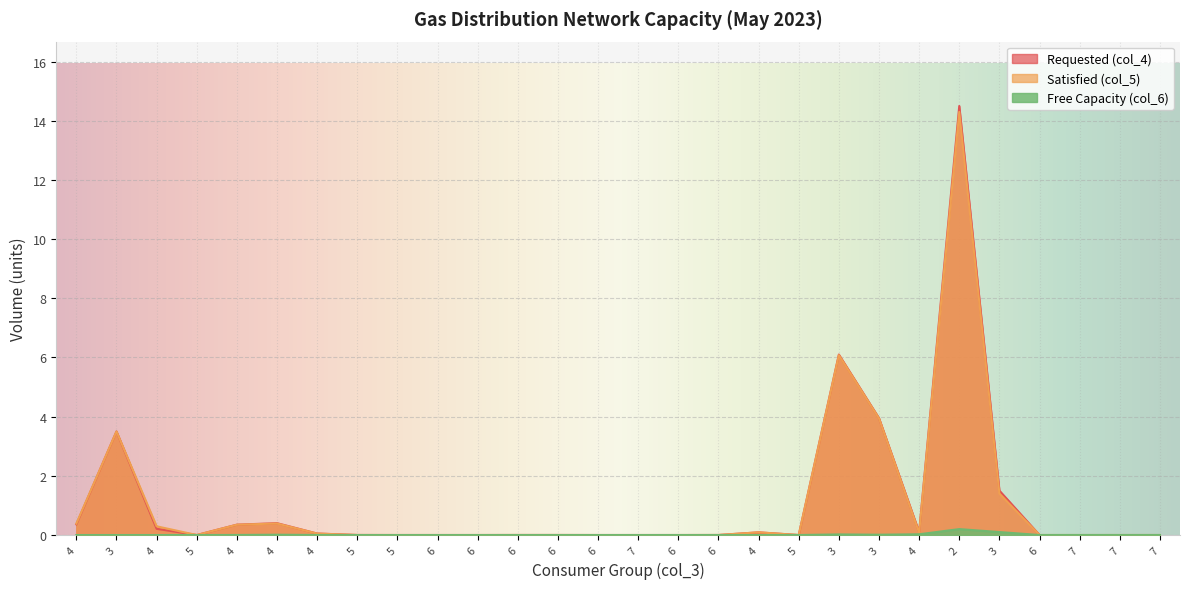

Which series has the largest total across all categories?

Requested (col_4)